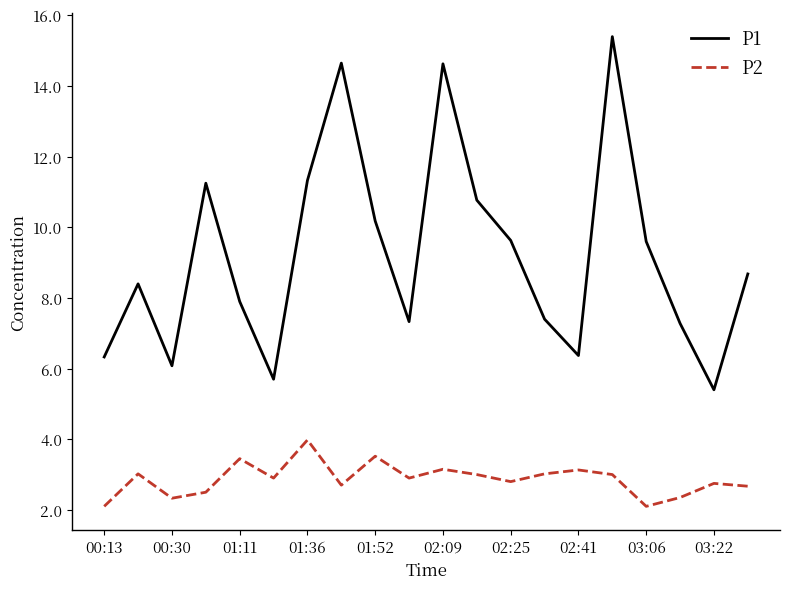

Rank the series by their average value, from highest to lowest.

P1, P2